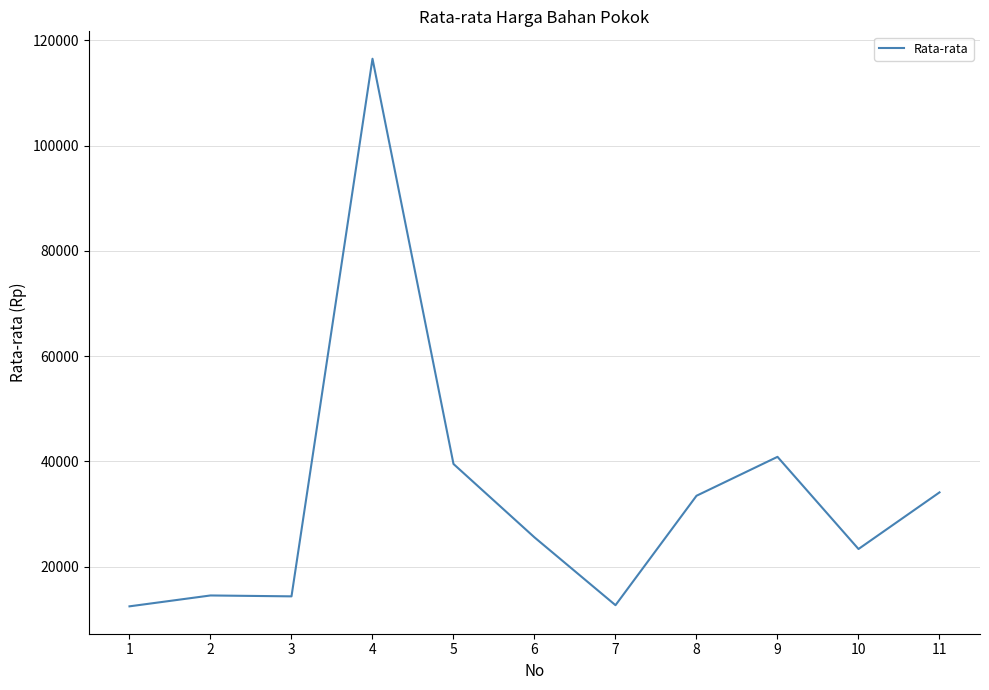

Approximately how many times larger is the value at 2 compared to 1?

1.2